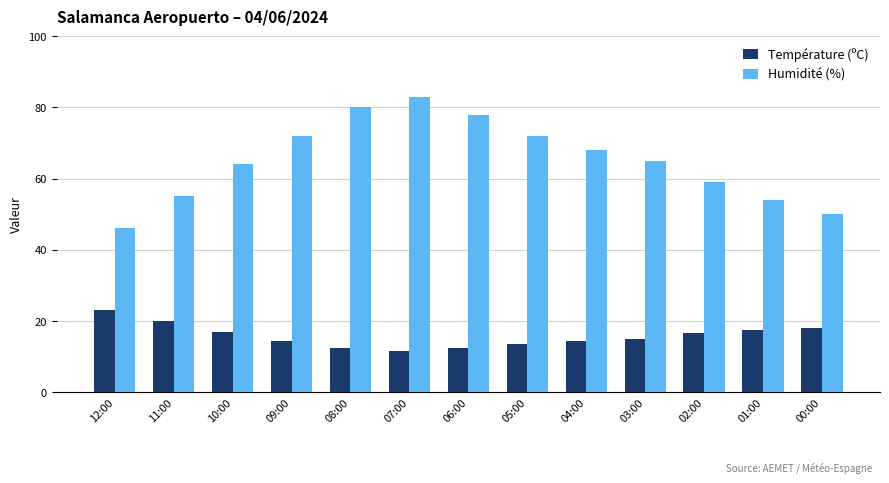

Rank the series by their maximum value, from lowest to highest.

Température (ºC), Humidité (%)